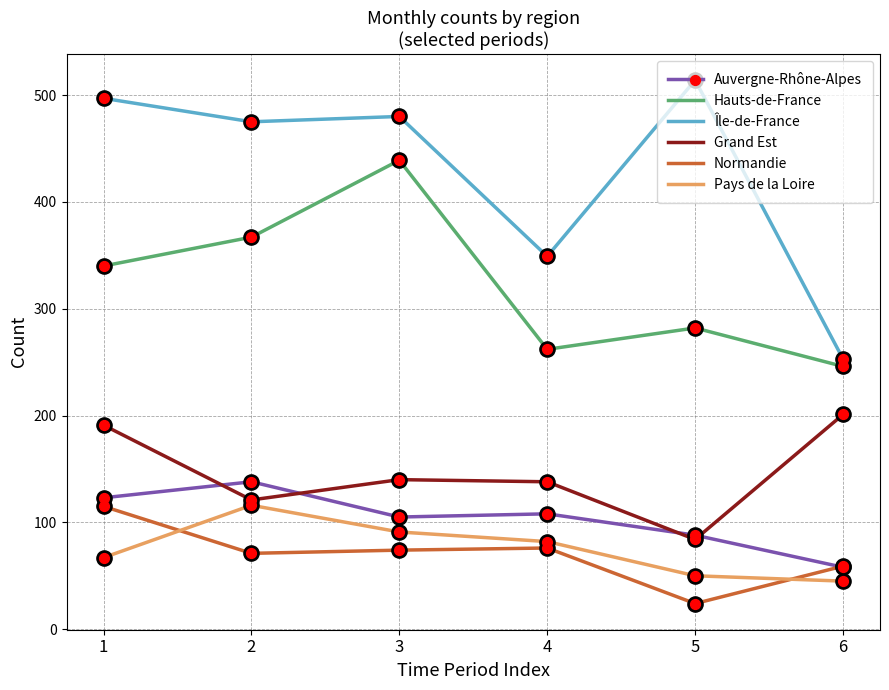

Which series has the largest total across all categories?

Île-de-France